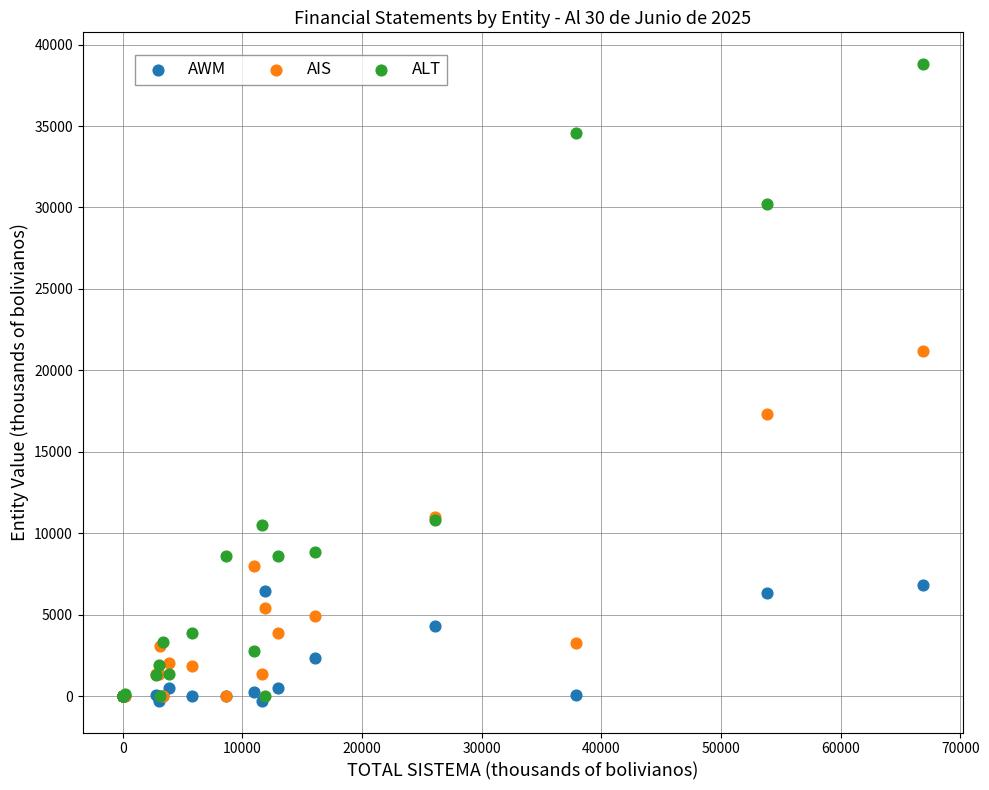

Which series reaches the maximum Y coordinate?

ALT